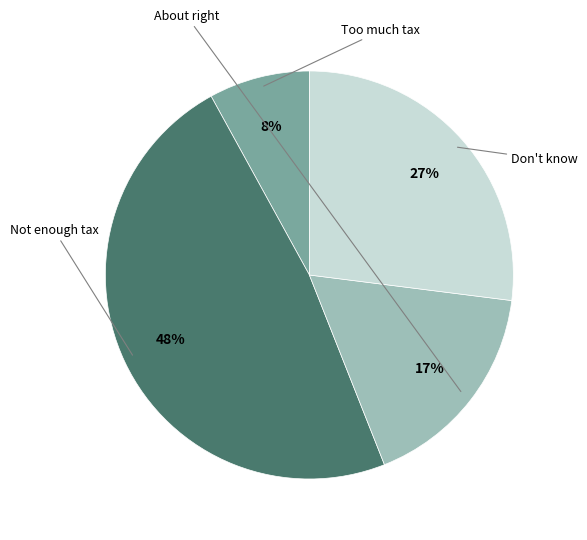

Is there any slice that represents more than half of the pie?

No